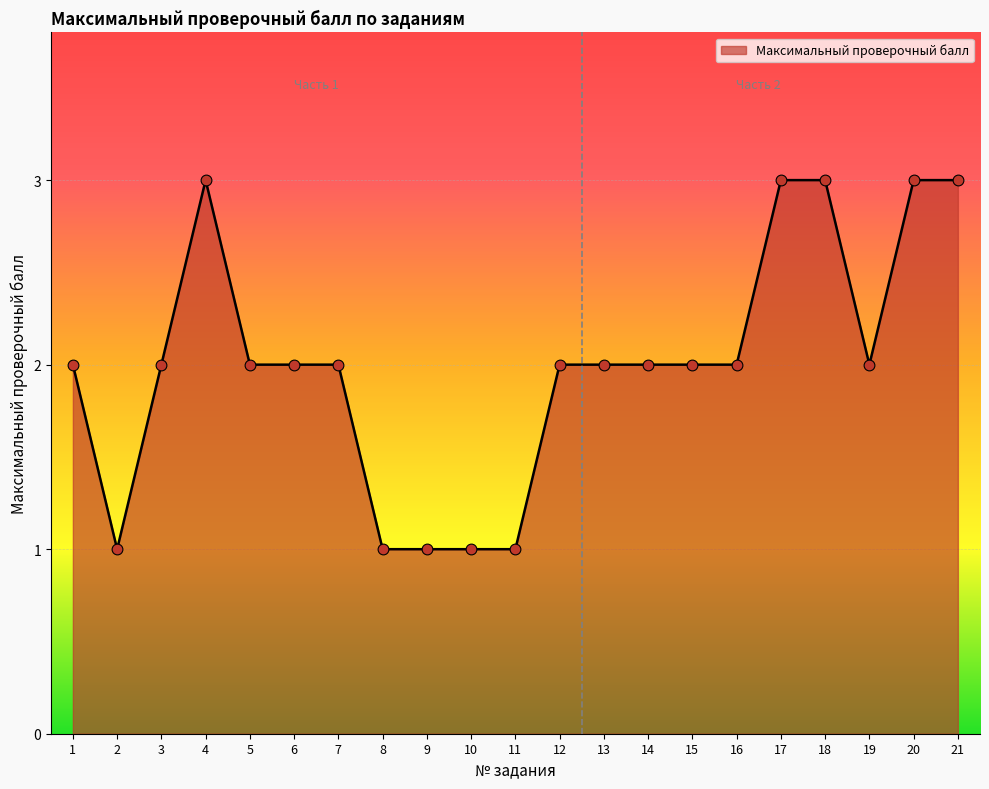

What is the ratio of the value at 5 to the value at 16?

1.0